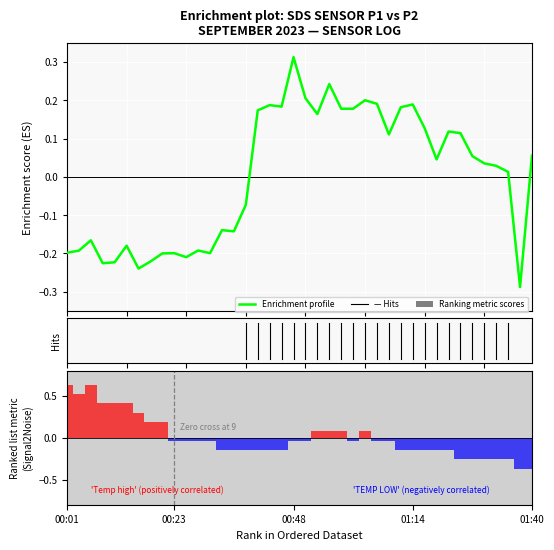

Reading left to right, extract all data points from this chart.

-0.2	-0.2	-0.2	-0.2	-0.2	-0.2	-0.2	-0.2	-0.2	-0.2	-0.2	-0.2	-0.2	-0.1	-0.1	-0.1	0.2	0.2	0.2	0.3	0.2	0.2	0.2	0.2	0.2	0.2	0.2	0.1	0.2	0.2	0.1	0.0	0.1	0.1	0.1	0.0	0.0	0.0	-0.3	0.1